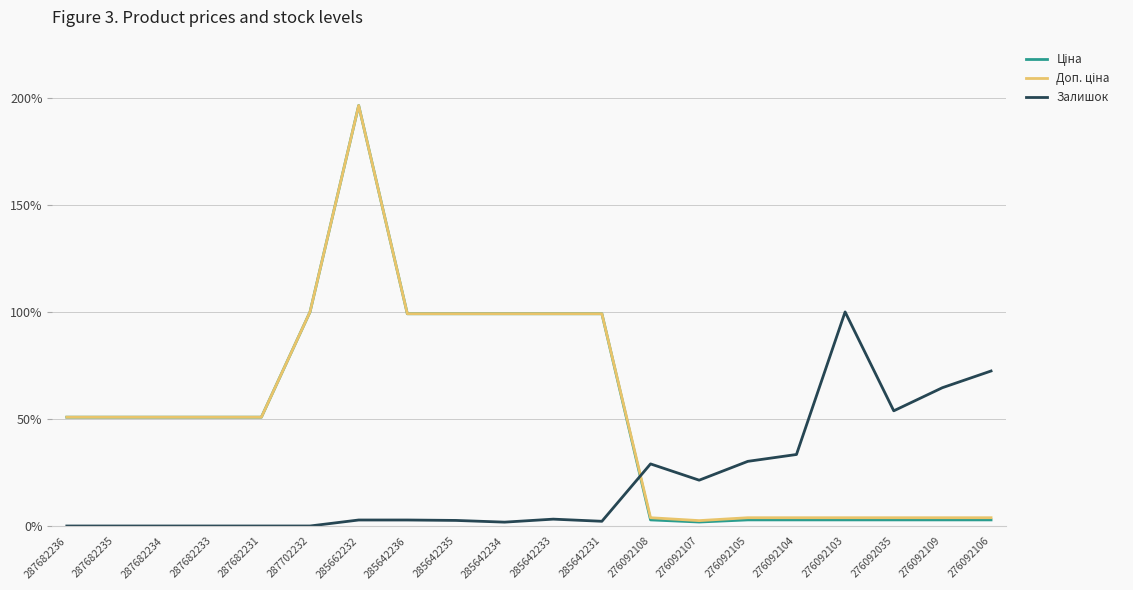

The Залишок series shows 2.6 at 285642235. True or false?

True